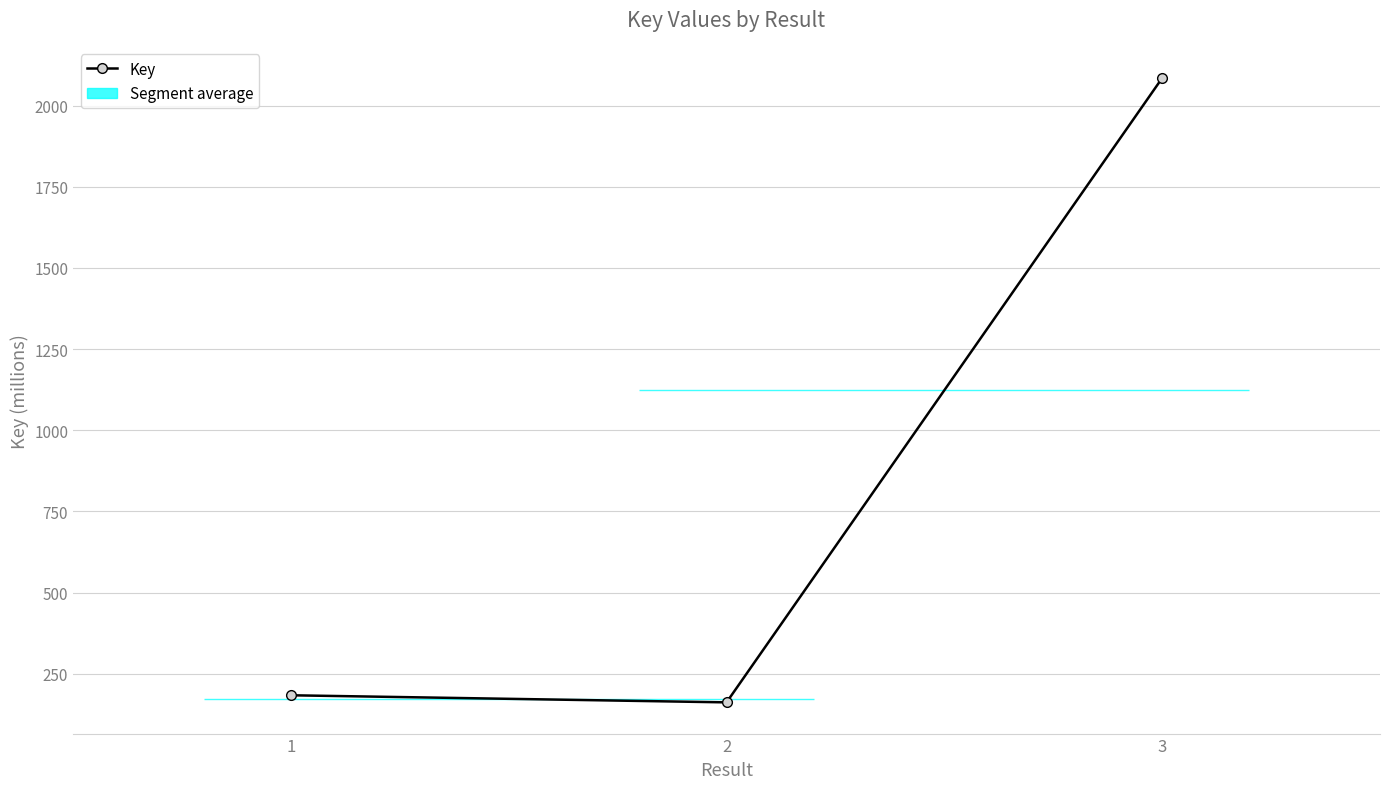

What is the greatest value displayed?

2084.8